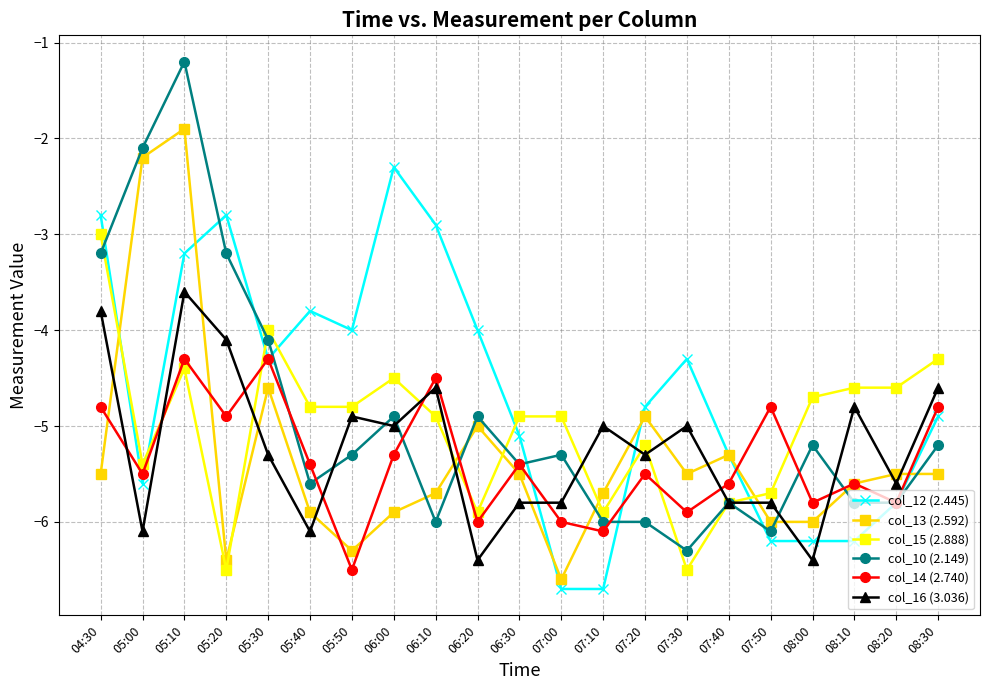

True or false: col_16 (3.036) and col_12 (2.445) intersect in this chart.

True